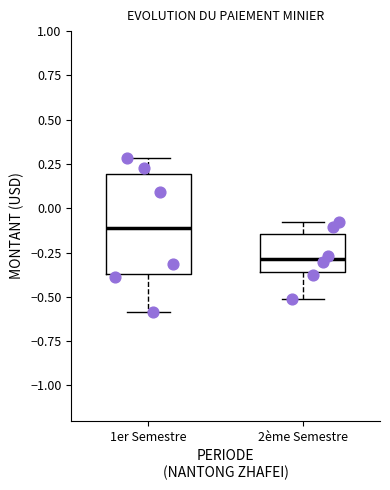

Which box's median line is the lowest?

2ème Semestre